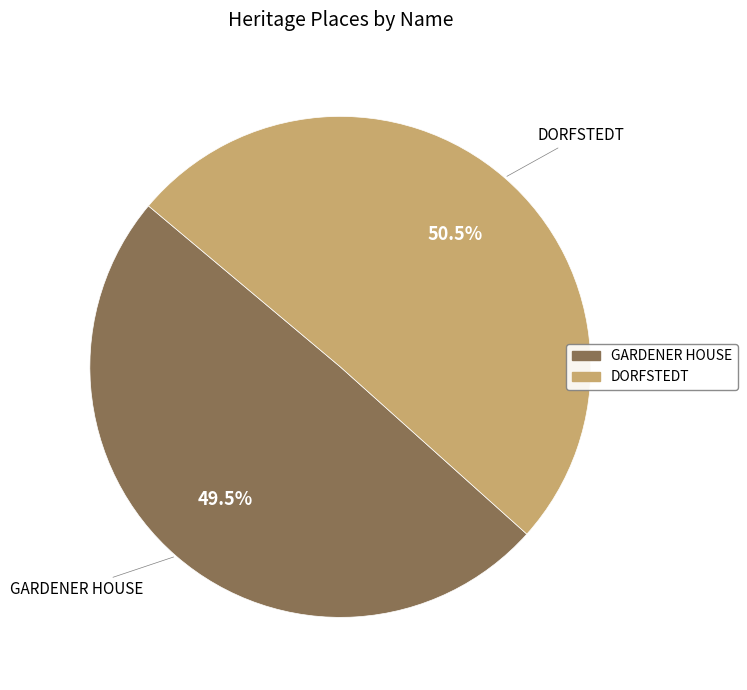

To the nearest percent, what is the difference between the DORFSTEDT and GARDENER HOUSE slice percentages?

1%